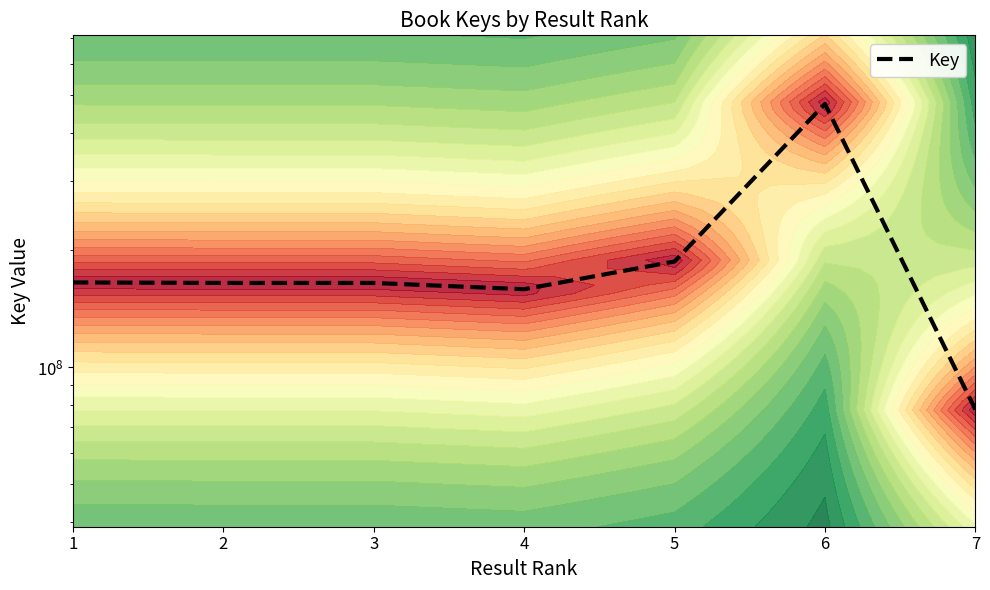

Reading right to left, list all the values displayed in this chart.

77728629	474381499	186671141	158422817	164426658	164424455	164918787